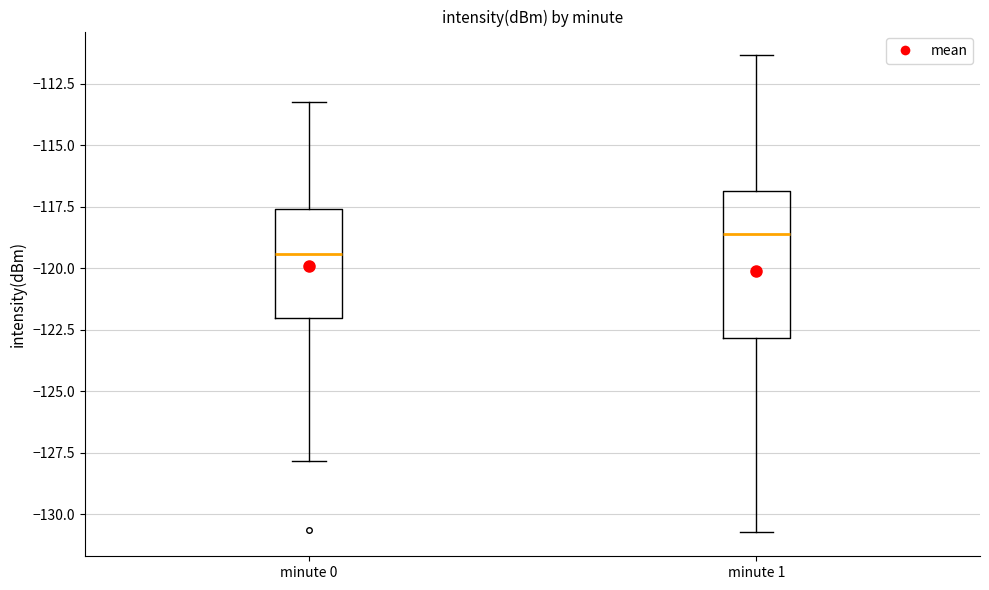

Reading left to right, transcribe this box plot: for each box, give where its median line is, the range the box spans, and where its two whiskers end, as read against the y-axis. The values are not printed on the chart, so give them approximately, as read against the axis.

minute 0: median -119.5, box -122.0 to -117.5, whiskers -128.0 to -113.5
minute 1: median -118.5, box -123.0 to -117.0, whiskers -130.5 to -111.5